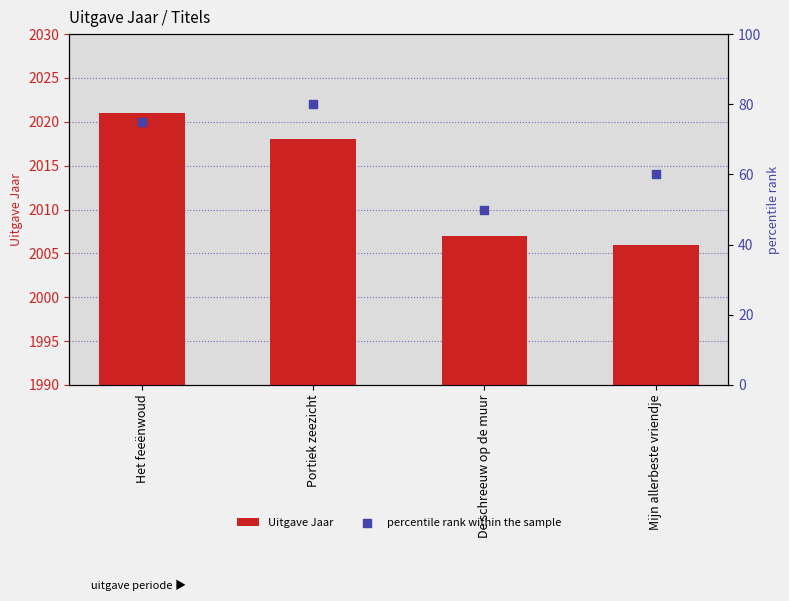

Which series has the largest Y range (max minus min)?

percentile rank within the sample